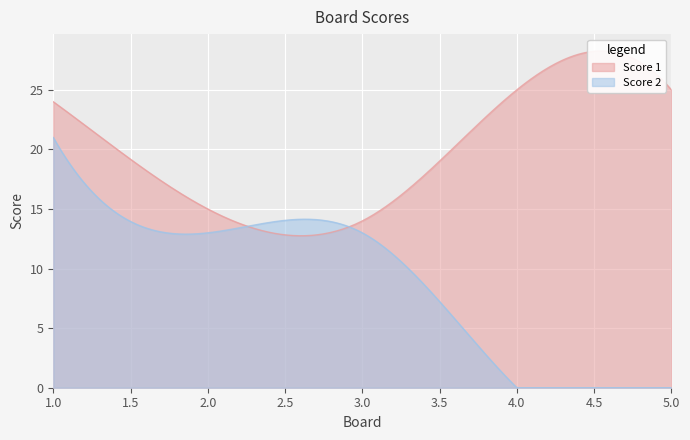

Reading left to right, transcribe all the data shown in this chart.

Score 1: 1=24	2=15	3=14	4=25	5=25
Score 2: 1=21	2=13	3=13	4=0	5=0